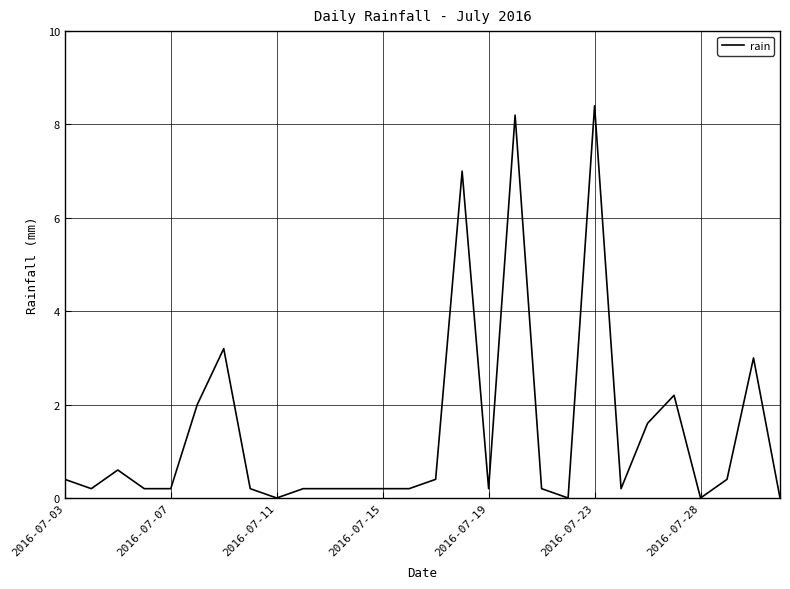

What is the maximum value shown in the chart?

8.4